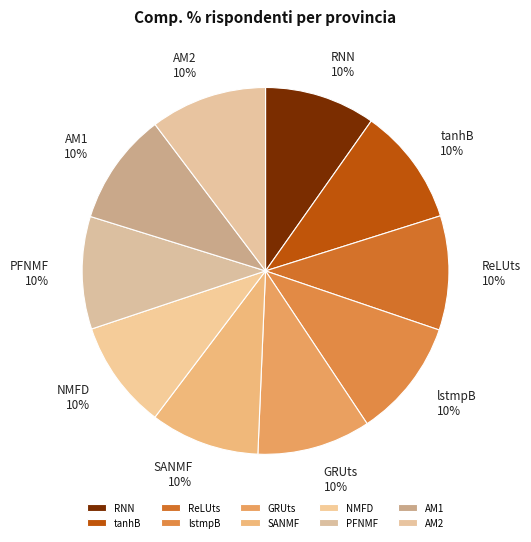

Is there a majority slice in this chart?

No